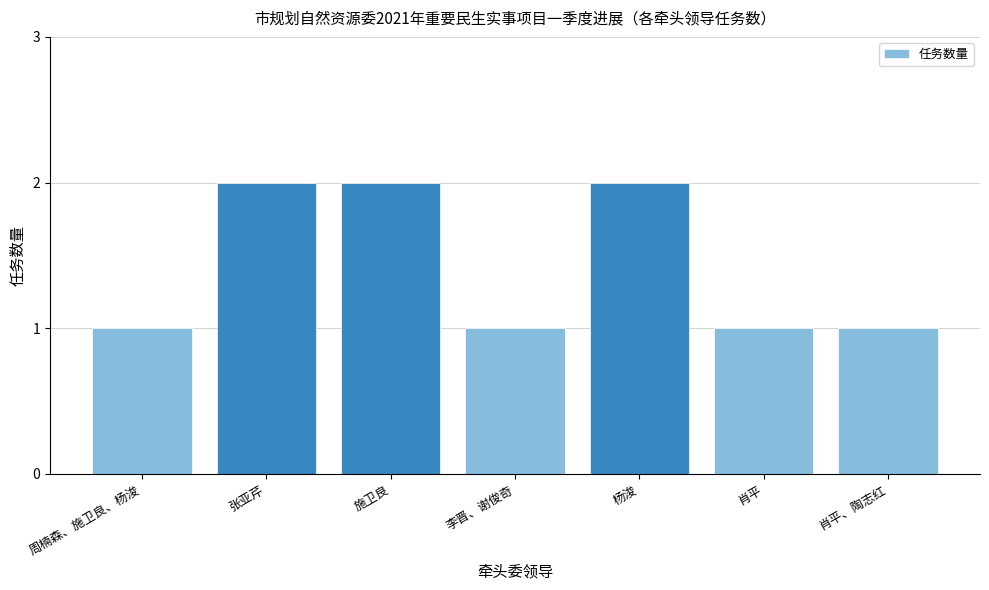

What is the label of the 6th bar from the right?

张亚芹